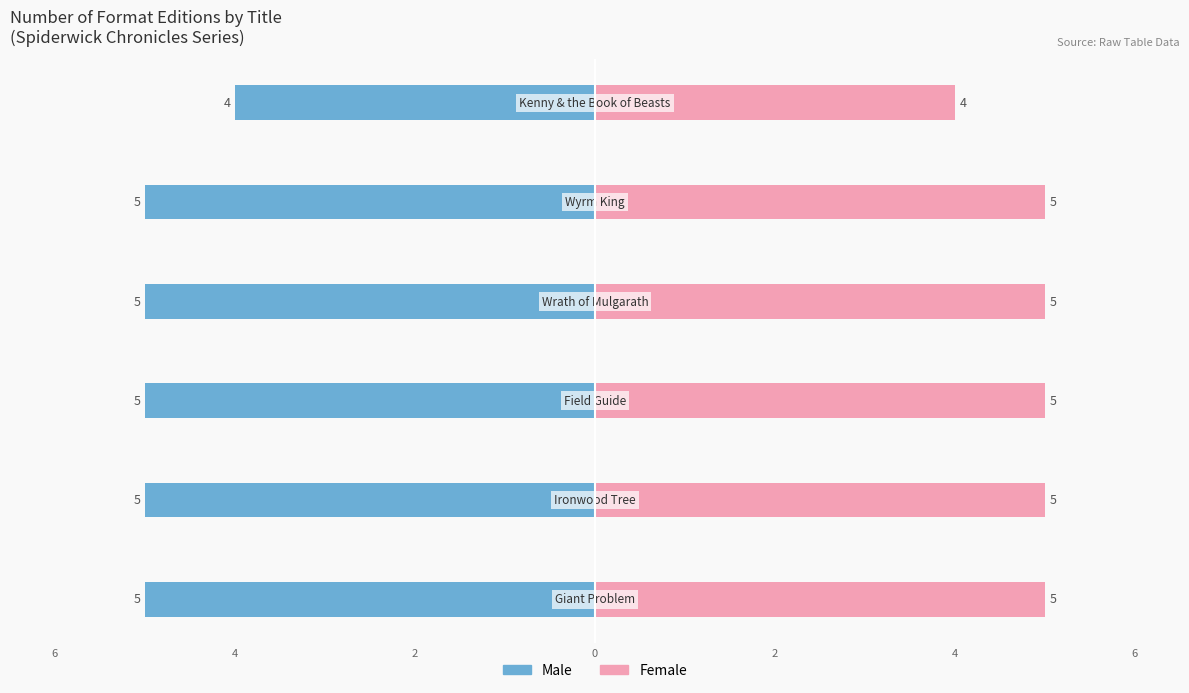

Reading left to right, list all the values displayed in this chart.

Male: -5	-5	-5	-5	-5	-4
Female: 5	5	5	5	5	4